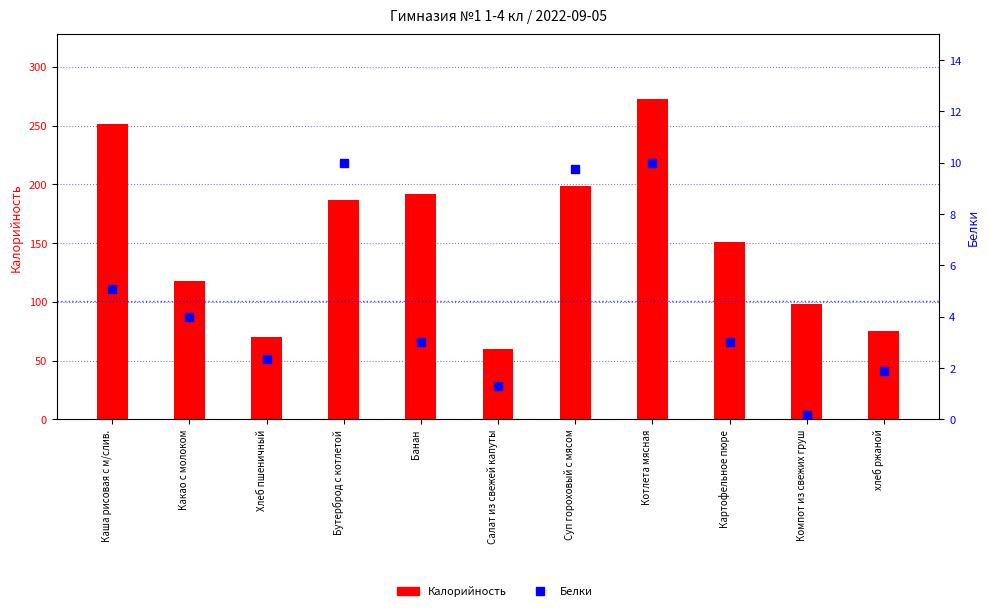

What is the lowest value of the Калорийность series?

60.3